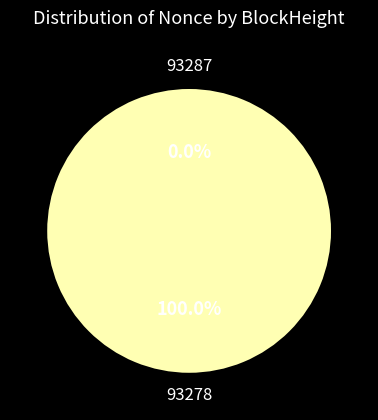

Count the number of slices in the pie.

2